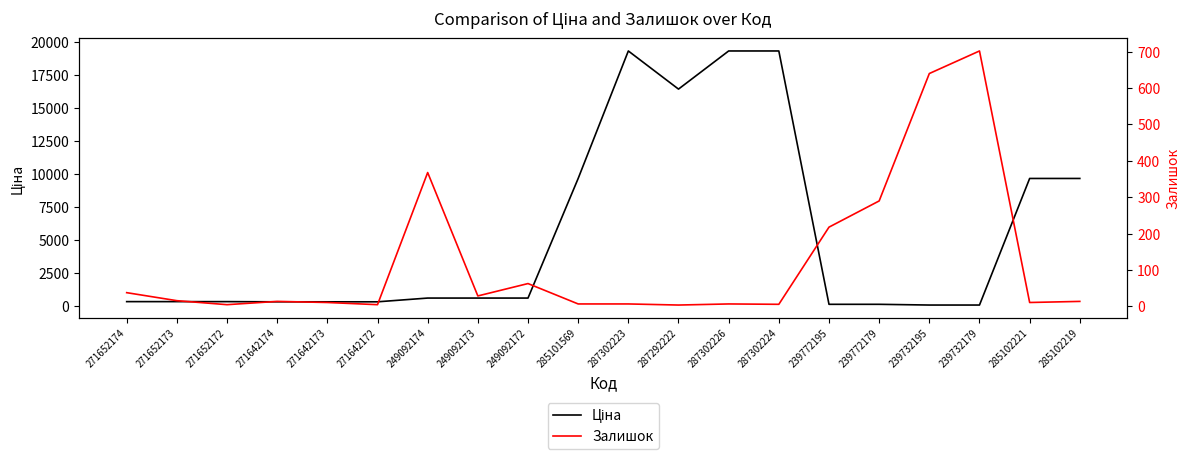

What is the lowest value of the Залишок series?

4.0